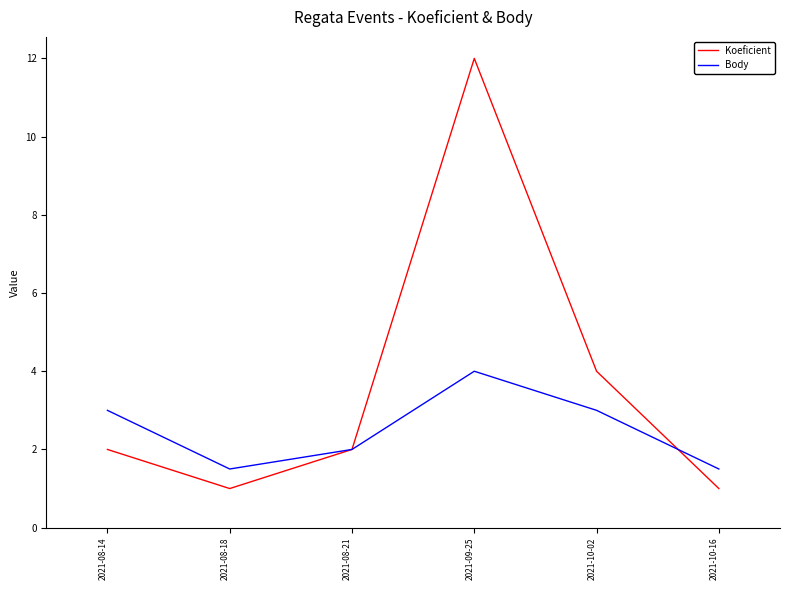

What is the difference between the maximum and minimum values in the Koeficient series?

11.0